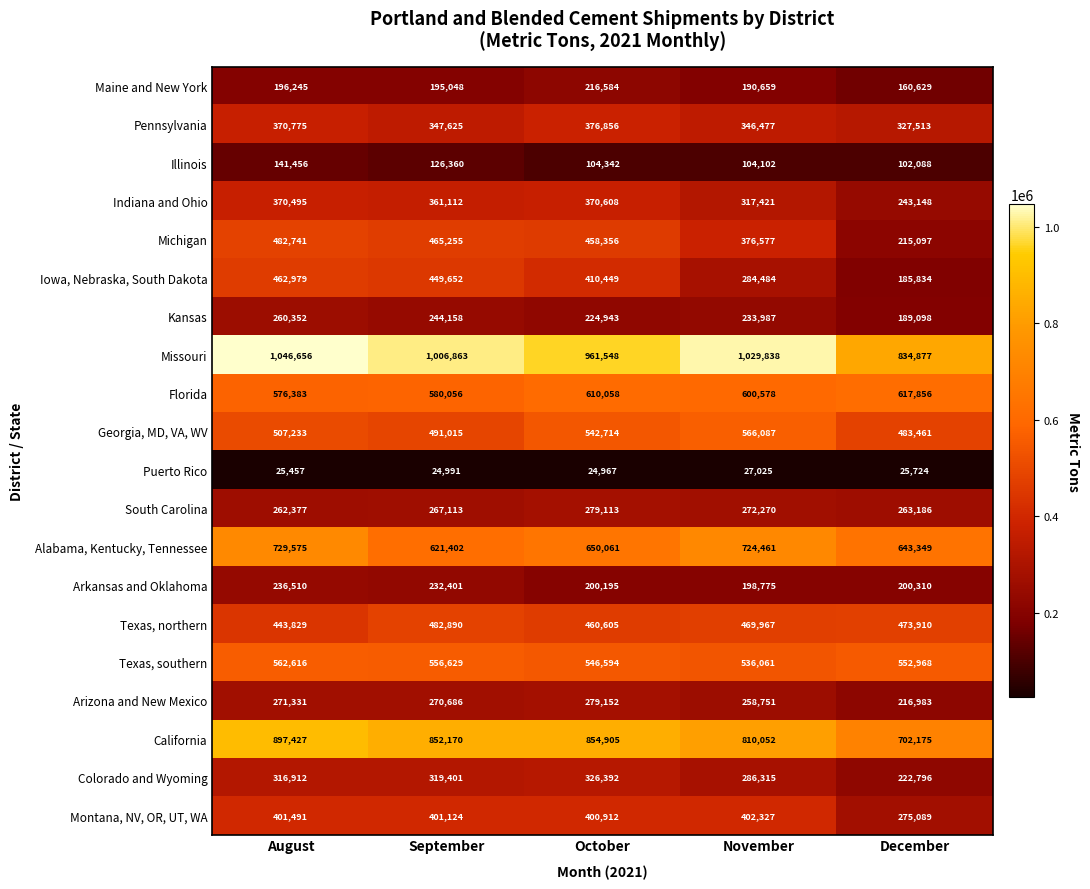

True or false: Iowa, Nebraska, South Dakota has a value of 284484 at November.

True